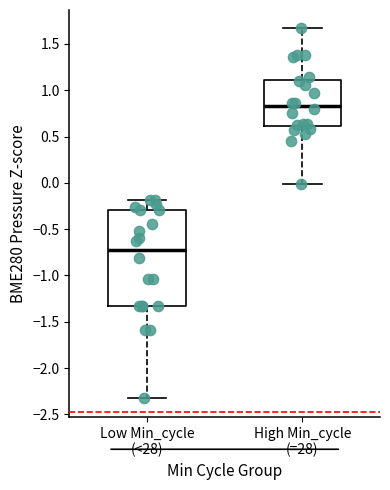

Which box's median line is the highest?

High Min_cycle (=28)